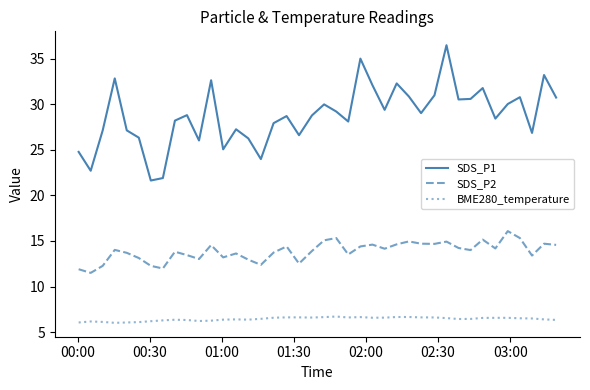

What is the sum of all SDS_P2 values?

554.9